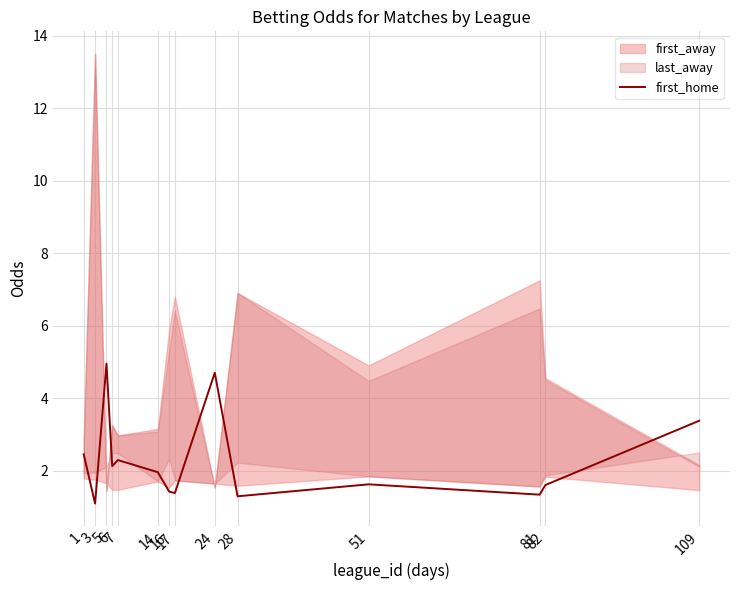

What value does the data have at 81?

1.3